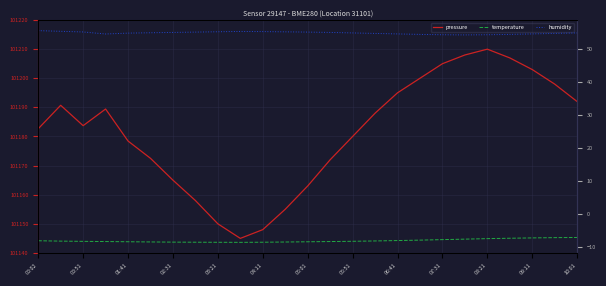

True or false: temperature and humidity intersect in this chart.

False